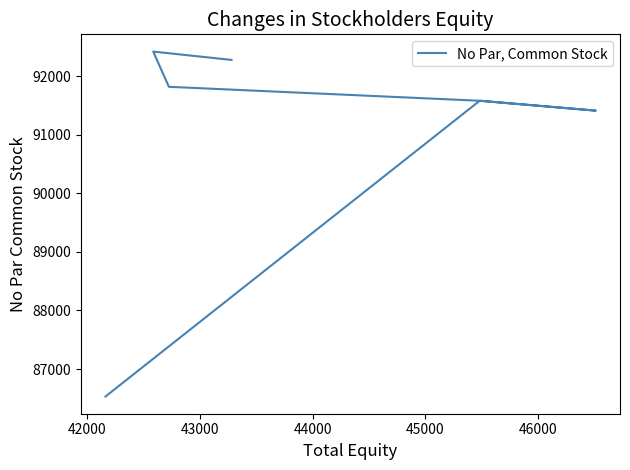

Reading left to right, what are all the values shown in this chart?

86533	91578	91410	91578	91816	92417	92275